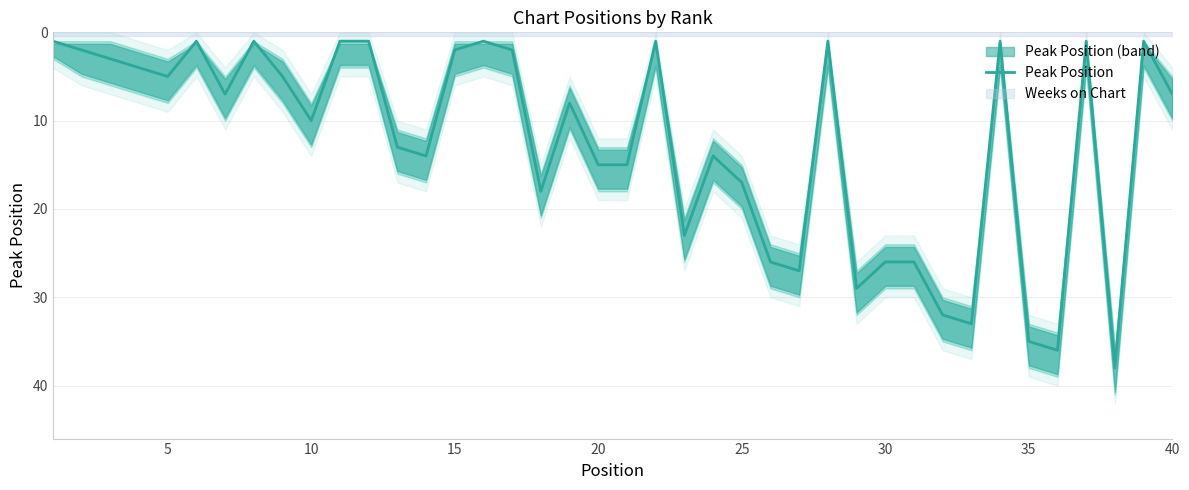

What is the highest value of the Peak Position series?

38